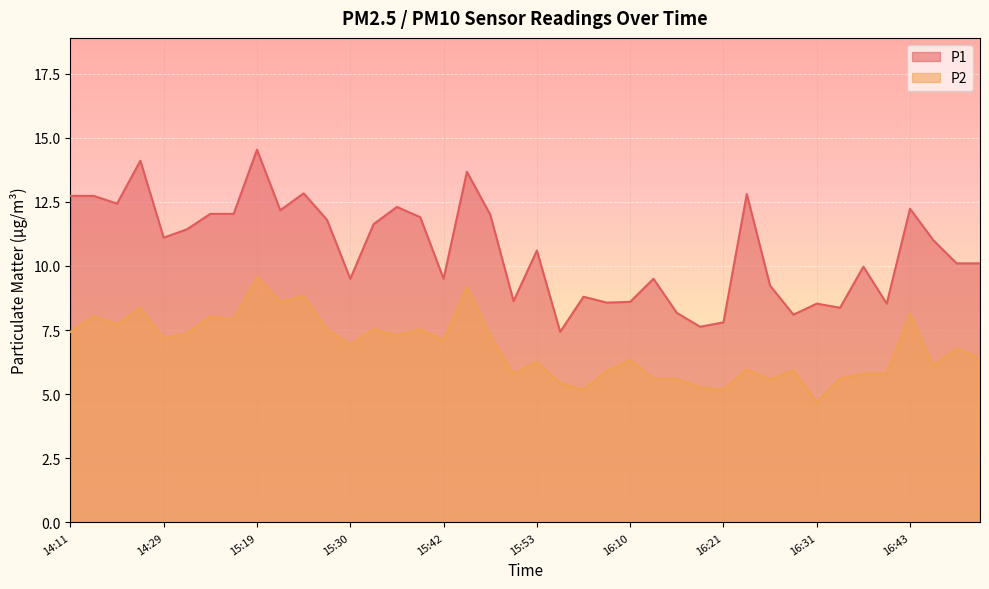

Reading left to right, extract all data points from this chart.

P1: 14:11=12.7	14:15=12.7	14:17=12.4	14:20=14.1	14:29=11.1	14:35=11.4	14:43=12.0	15:17=12.0	15:19=14.5	15:22=12.2	15:25=12.8	15:27=11.8	15:30=9.5	15:33=11.6	15:36=12.3	15:39=11.9	15:42=9.5	15:44=13.7	15:47=12.0	15:50=8.6	15:53=10.6	15:58=7.4	16:01=8.8	16:04=8.6	16:10=8.6	16:13=9.5	16:15=8.2	16:18=7.6	16:21=7.8	16:23=12.8	16:26=9.2	16:29=8.1	16:31=8.5	16:34=8.4	16:37=10.0	16:40=8.5	16:43=12.2	16:45=11.0	16:48=10.1	16:50=10.1
P2: 14:11=7.4	14:15=8.0	14:17=7.7	14:20=8.4	14:29=7.2	14:35=7.4	14:43=8.0	15:17=7.9	15:19=9.6	15:22=8.6	15:25=8.8	15:27=7.5	15:30=6.9	15:33=7.5	15:36=7.3	15:39=7.5	15:42=7.1	15:44=9.2	15:47=7.3	15:50=5.8	15:53=6.3	15:58=5.4	16:01=5.2	16:04=5.9	16:10=6.3	16:13=5.6	16:15=5.6	16:18=5.3	16:21=5.2	16:23=6.0	16:26=5.6	16:29=5.9	16:31=4.7	16:34=5.6	16:37=5.8	16:40=5.8	16:43=8.1	16:45=6.1	16:48=6.8	16:50=6.4